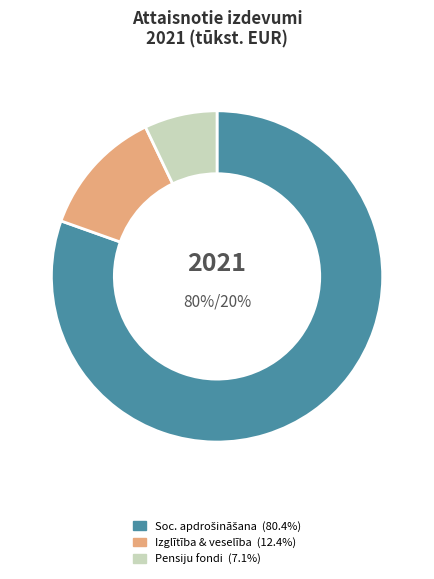

Is there any slice that represents more than half of the pie?

Yes